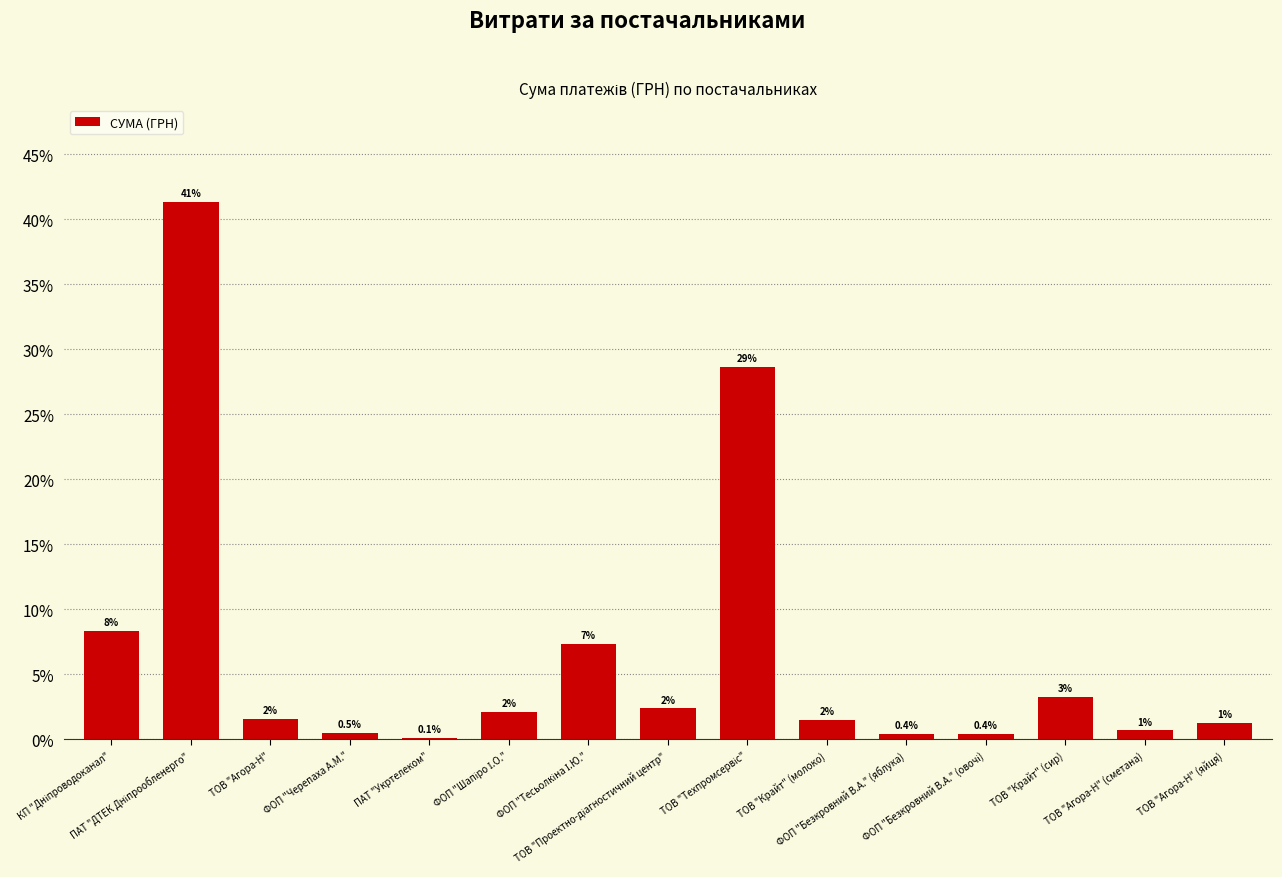

What is the greatest value displayed?

41.4